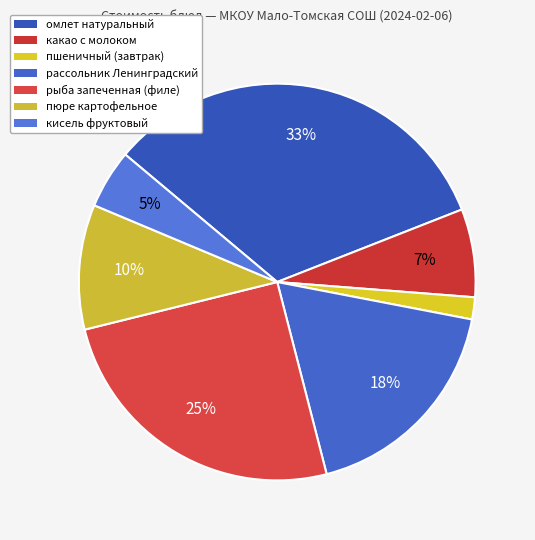

To the nearest percent, what portion does пюре картофельное represent?

10%